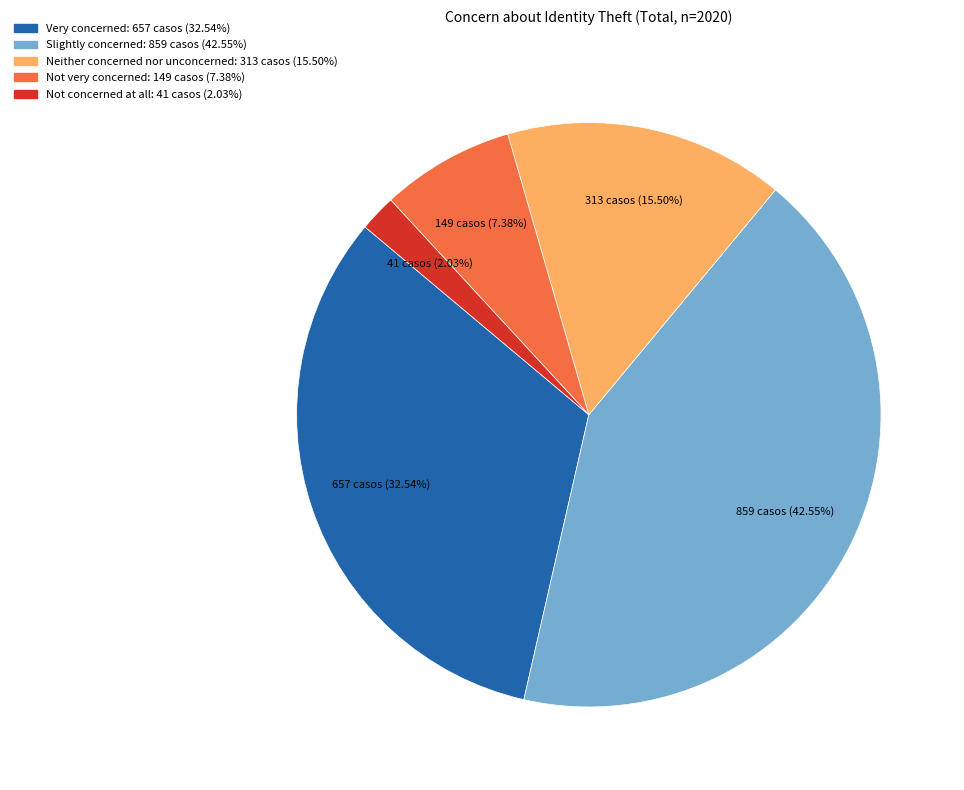

Which slice is the largest?

Slightly concerned